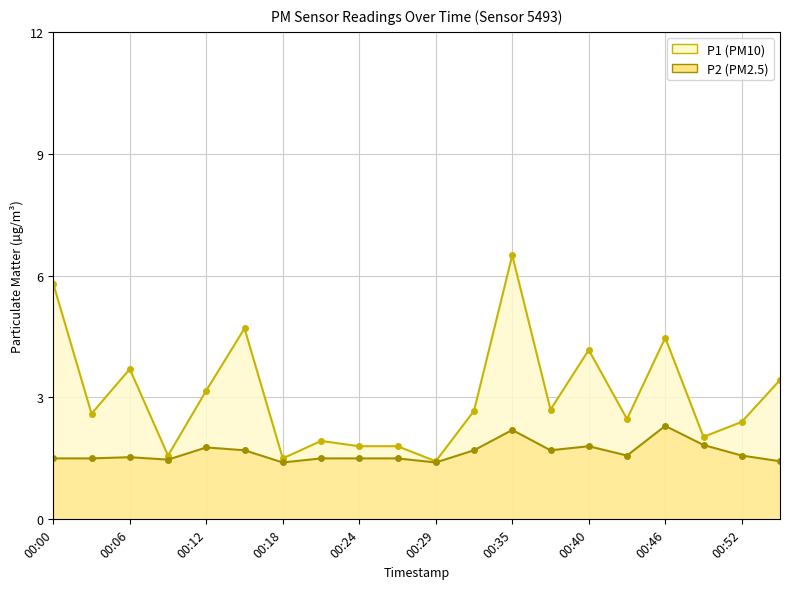

Which series has the largest total across all categories?

P1